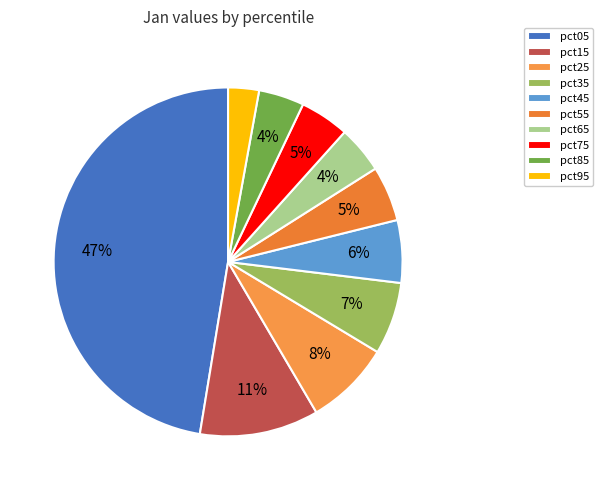

To the nearest percent, what is the combined percentage of pct05 and pct25?

55%